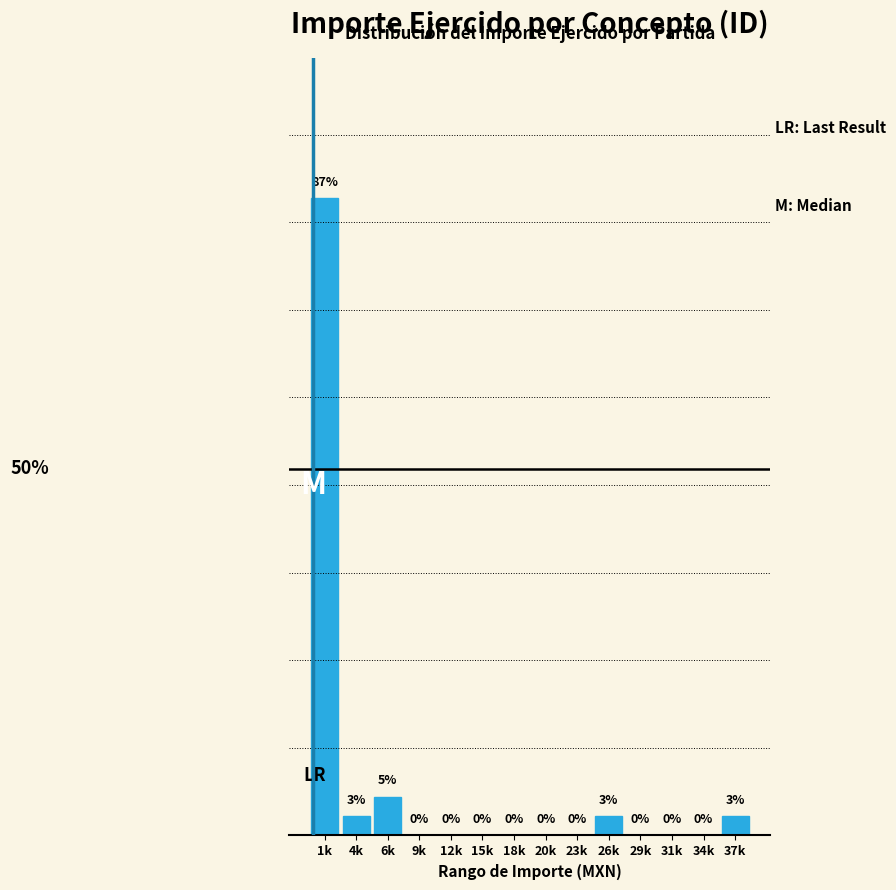

Which label corresponds to the largest value in the chart?

1k